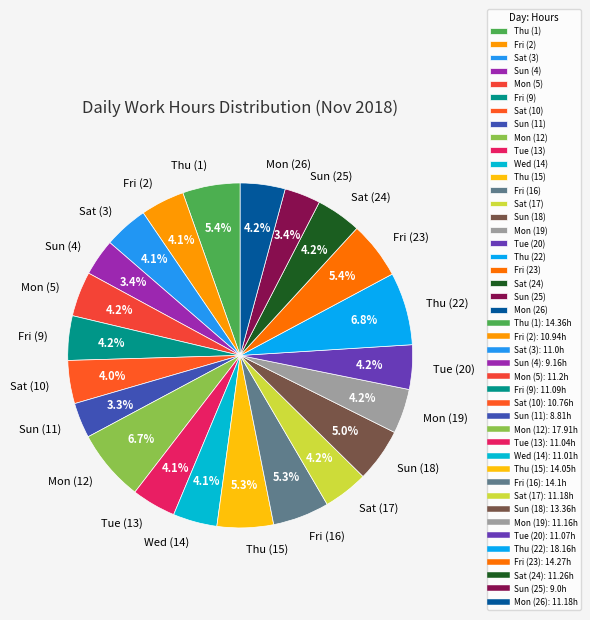

To the nearest percent, what is the difference between the largest and smallest slice percentages?

4%